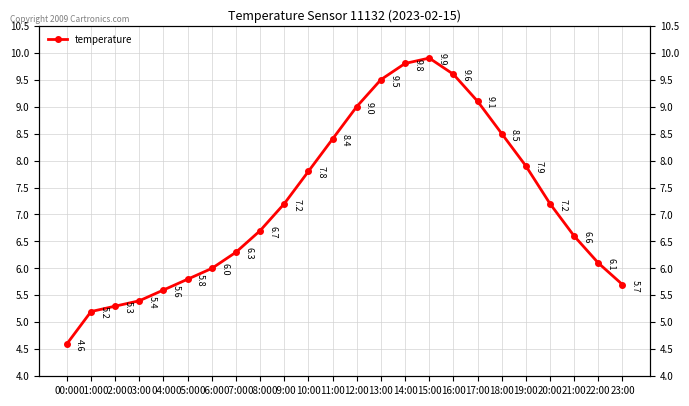

At which category does the chart reach its minimum across all series?

00:00